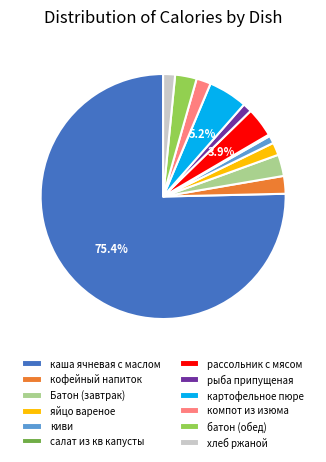

Between каша ячневая с маслом and картофельное пюре, which is larger?

каша ячневая с маслом